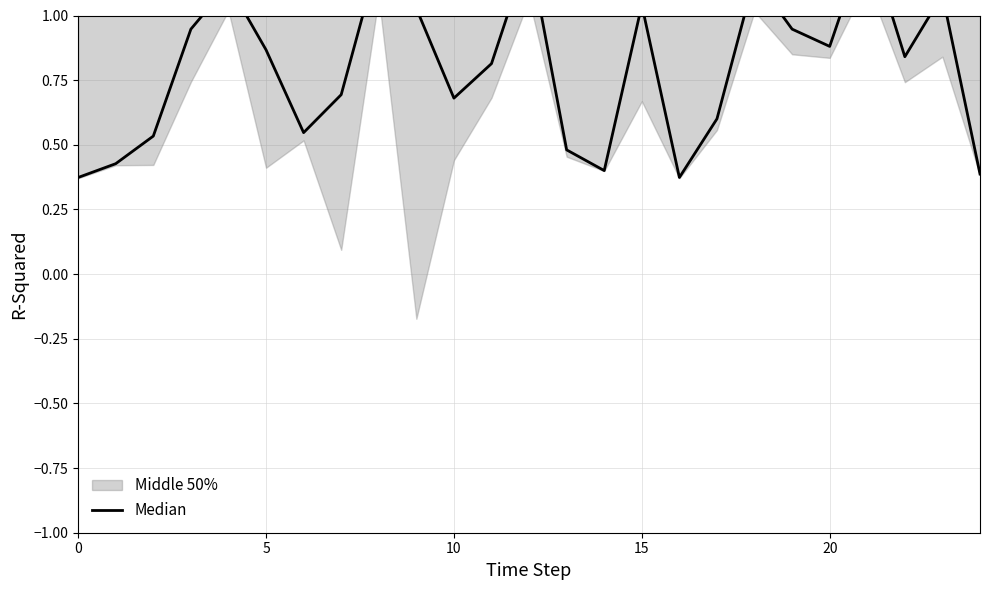

Which category has the highest value across all series?

21